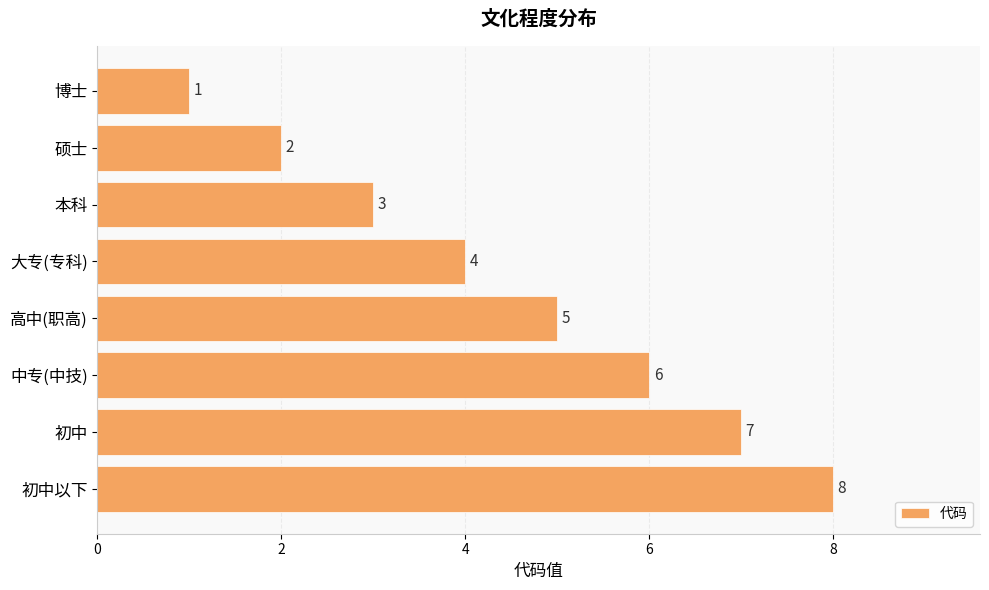

How many distinct data groups are displayed?

1